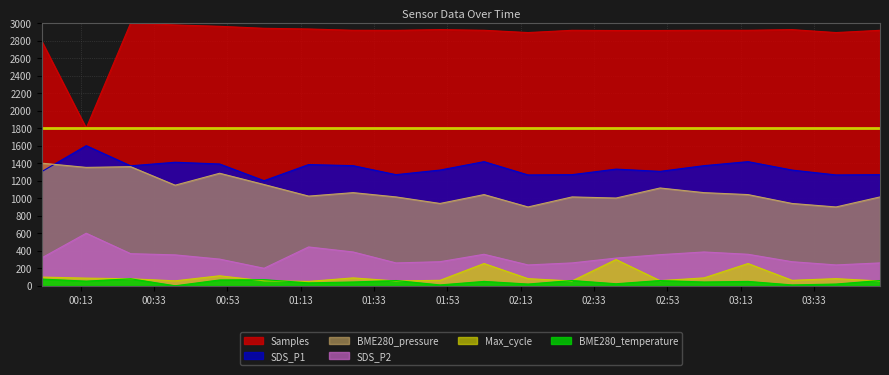

At which label does Max_cycle reach its minimum?

2024/01/14 01:15:09